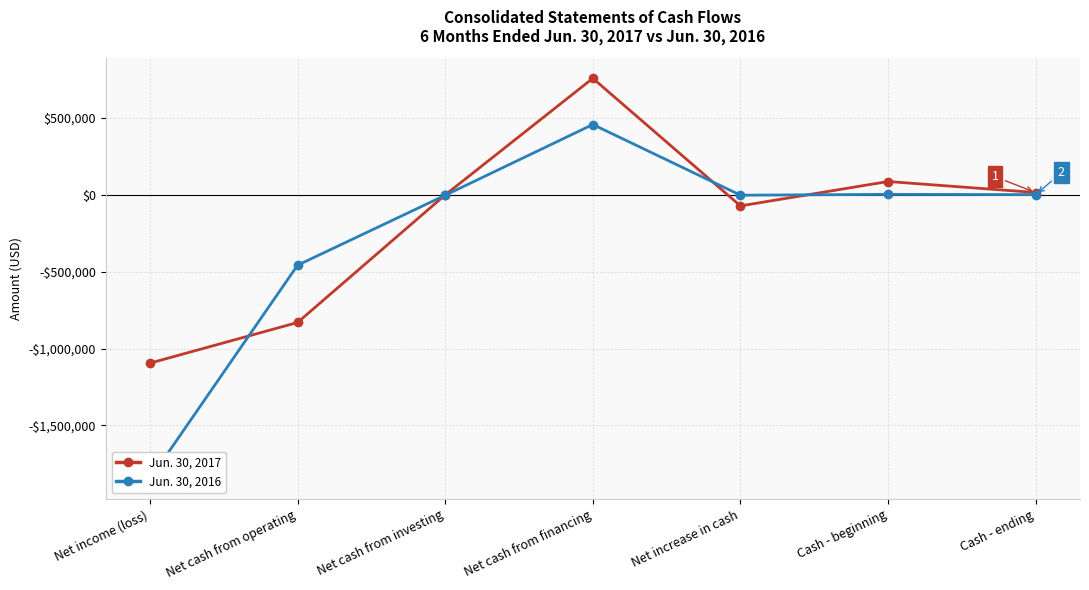

What is the total value across all series at Net income (loss)?

-2943495